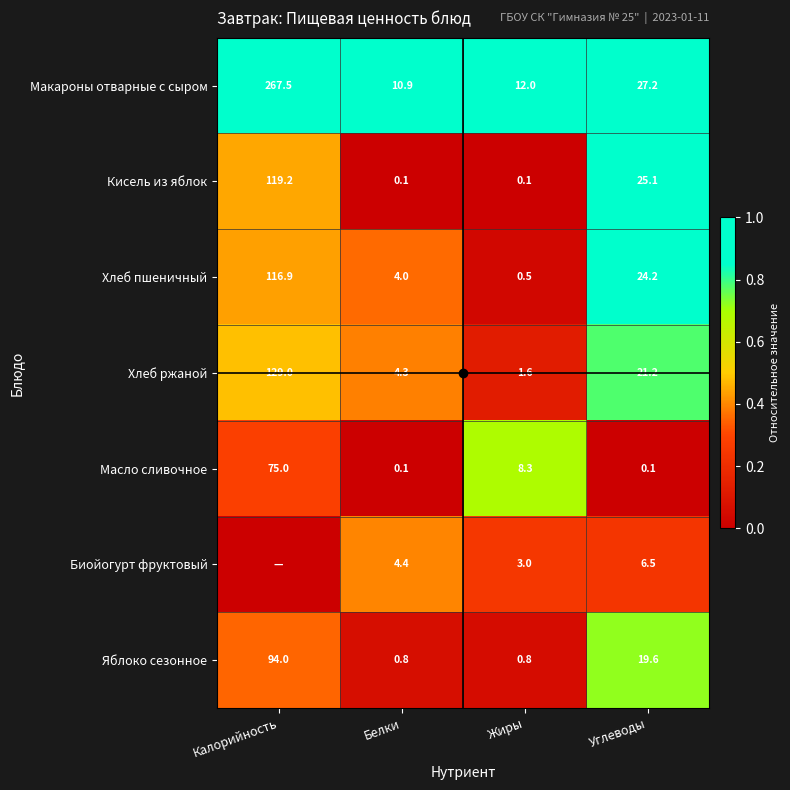

What is the difference between the Биойогурт фруктовый values at Белки and Калорийность?

0.4